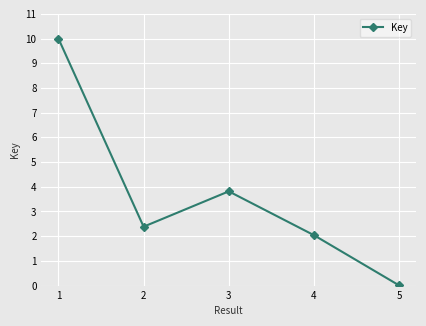

Which label corresponds to the largest value in the chart?

1